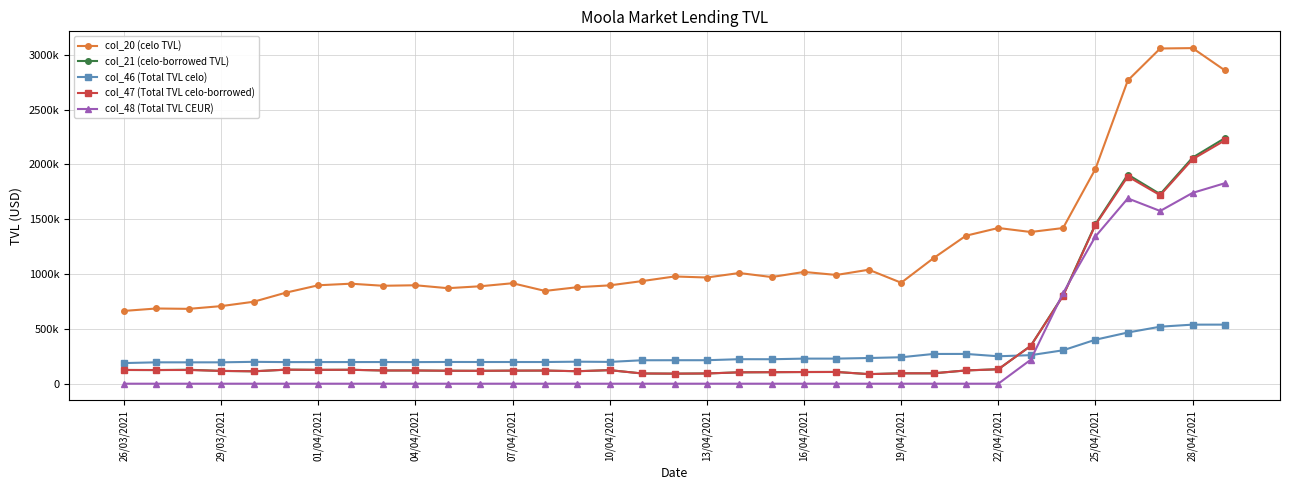

What are all the series names shown in the legend?

col_20 (celo TVL), col_21 (celo-borrowed TVL), col_46 (Total TVL celo), col_47 (Total TVL celo-borrowed), col_48 (Total TVL CEUR)